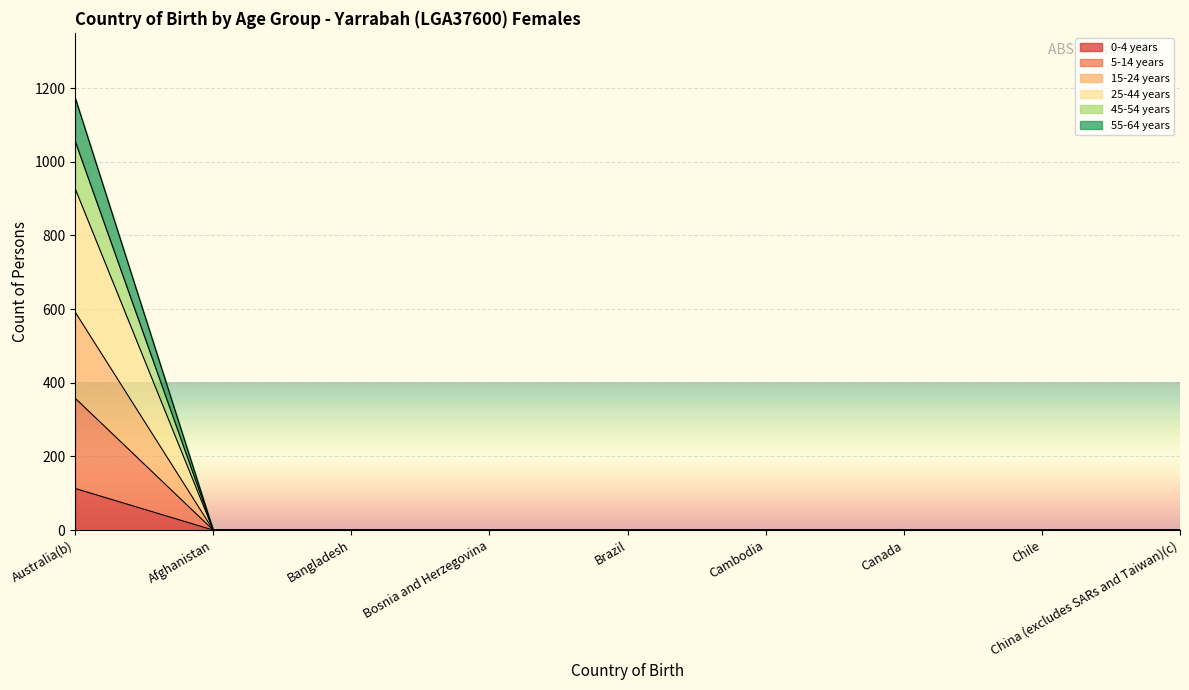

The 55-64 years series shows 396 at Bosnia and Herzegovina. True or false?

False